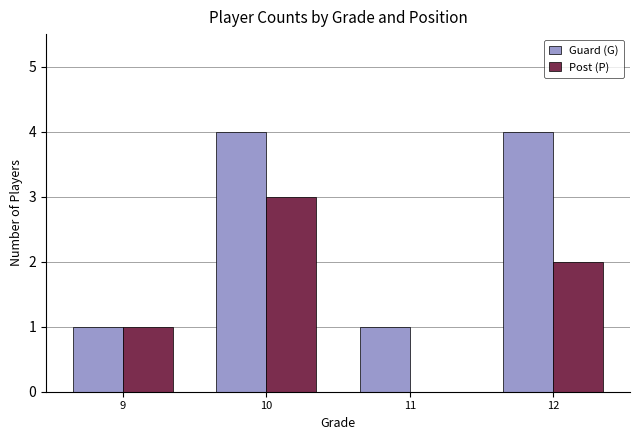

Which series has the largest total across all categories?

Guard (G)